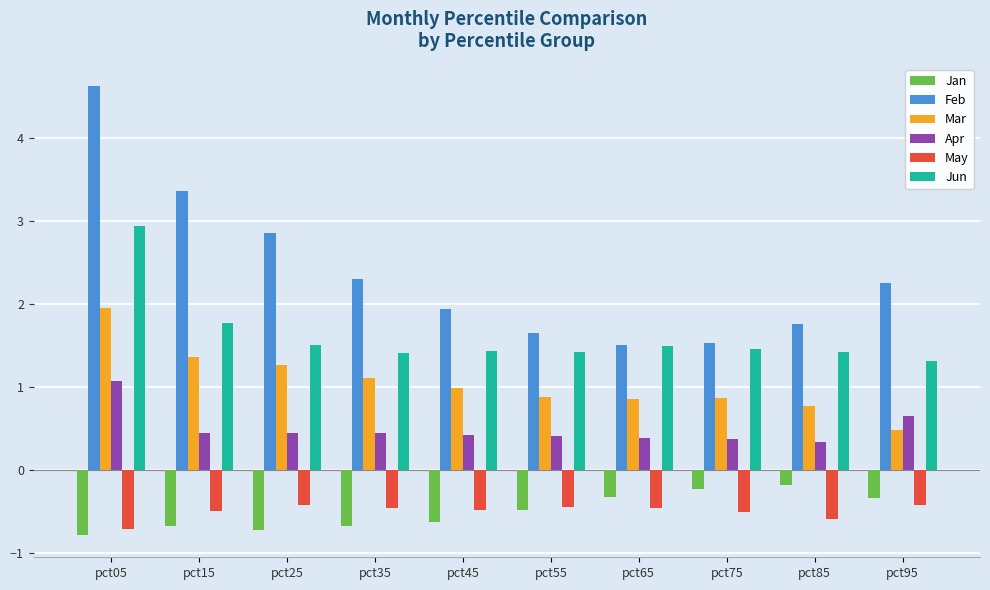

True or false: Mar has a value of 1.0 at pct45.

True